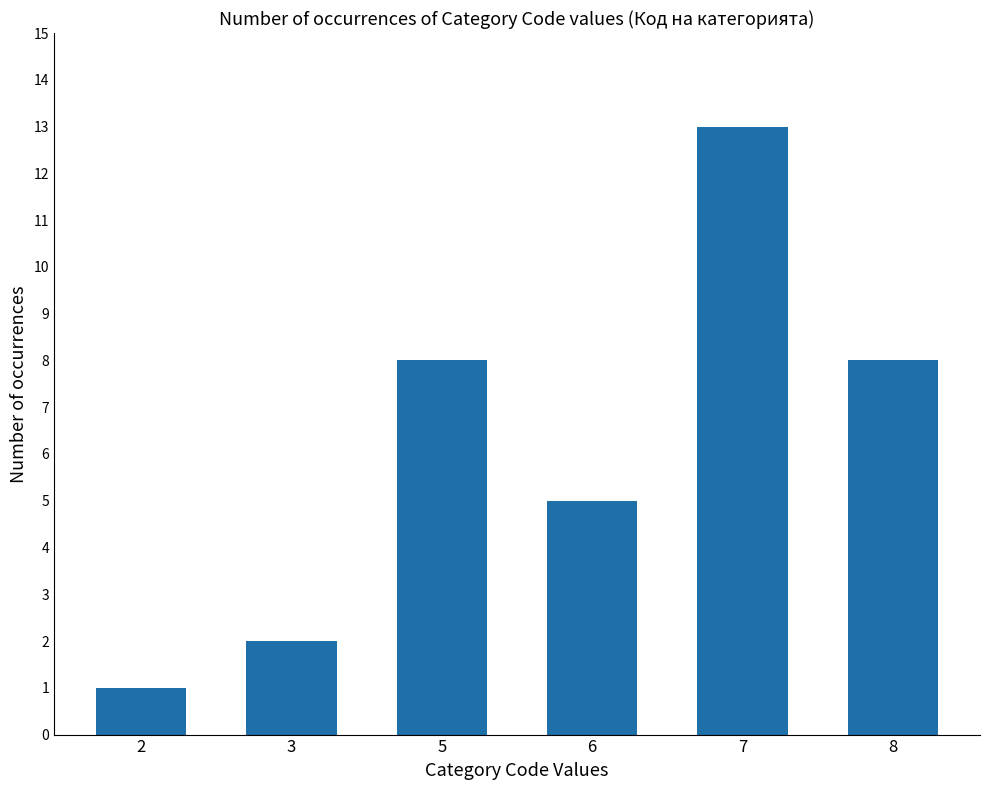

Does the chart contain stacked bars?

No